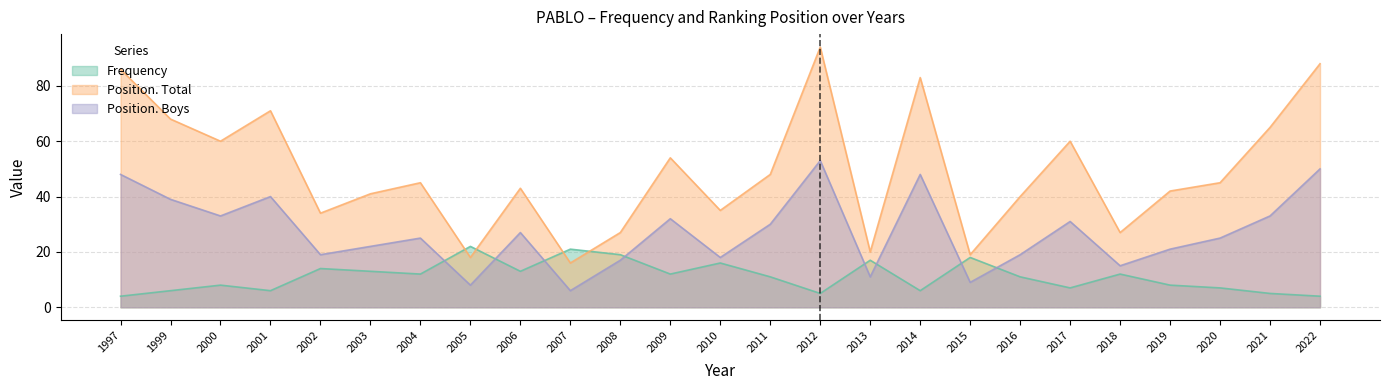

Is the value of Position. Total at 2004 greater than the value of Position. Boys at 2020?

No